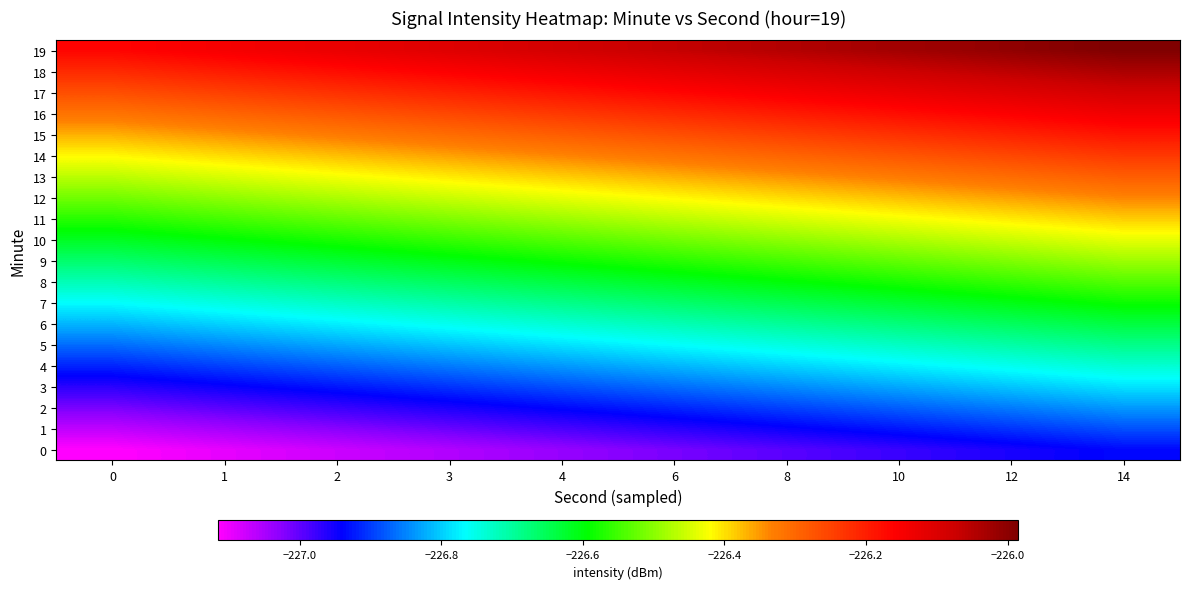

Which series has the largest total across all categories?

19